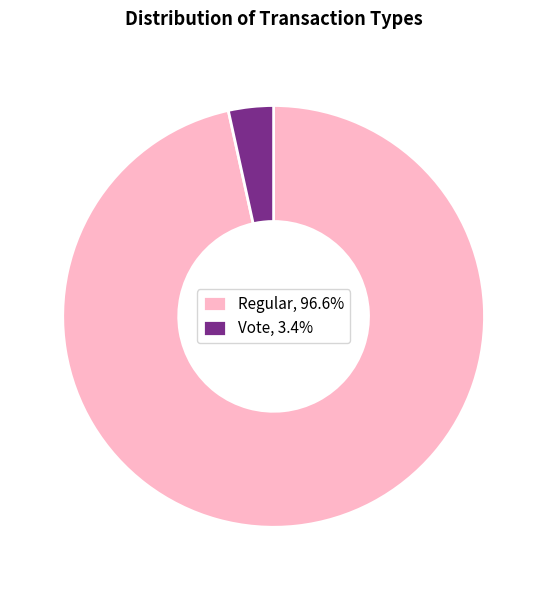

Between Regular and Vote, which is larger?

Regular